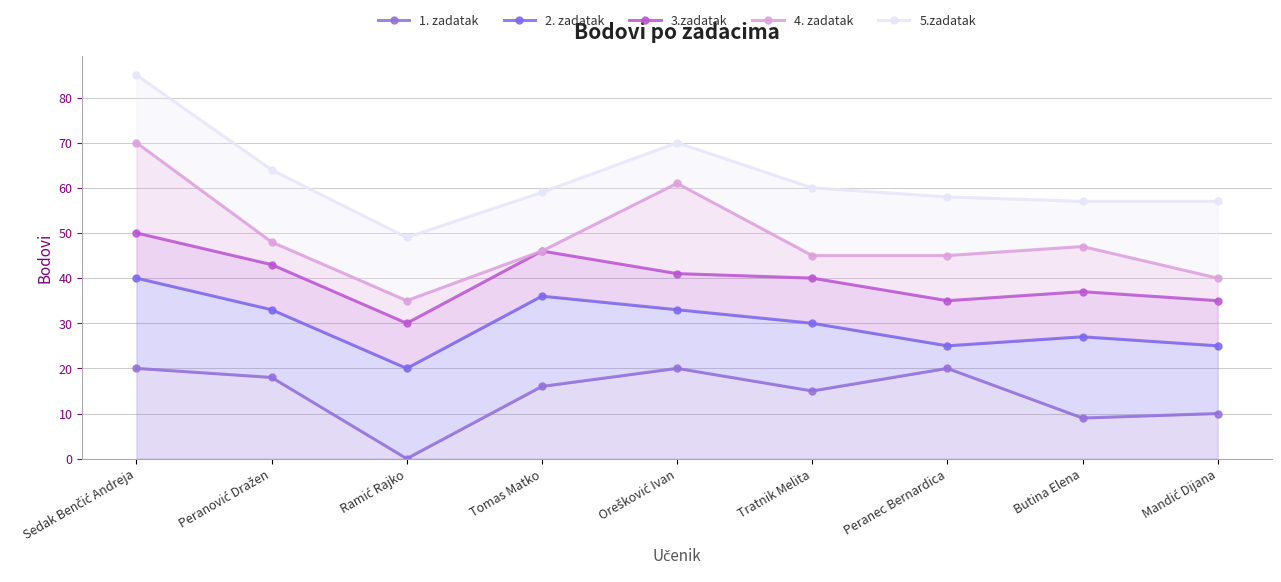

At which category does 5.zadatak reach its first local peak?

Orešković Ivan